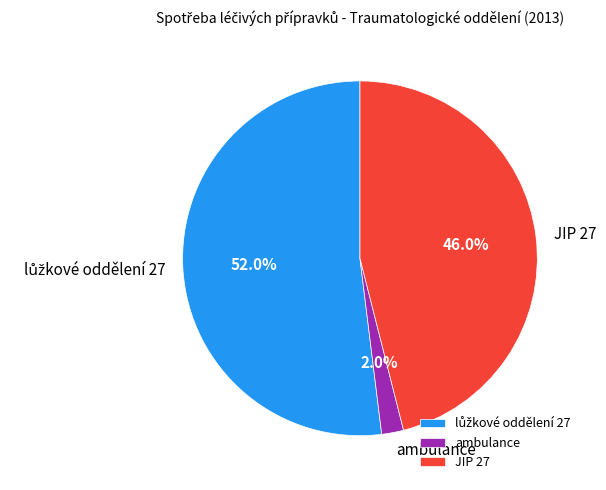

How many slices are in this pie chart?

3